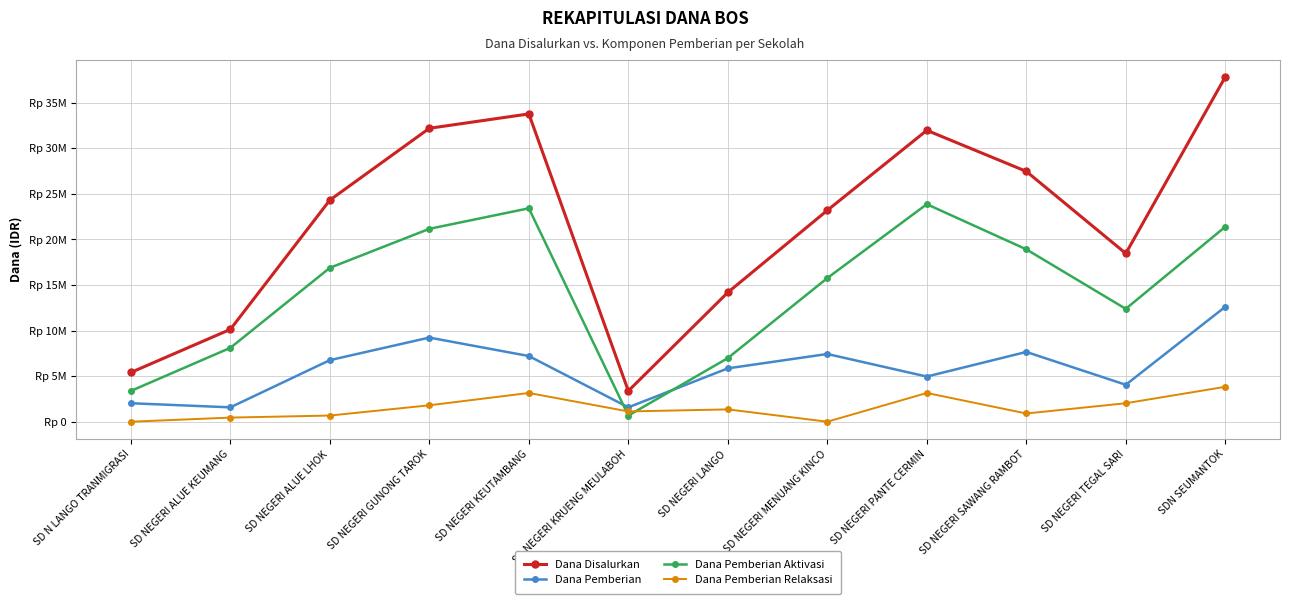

List the series in order of their overall mean, highest first.

Dana Disalurkan, Dana Pemberian Aktivasi, Dana Pemberian, Dana Pemberian Relaksasi